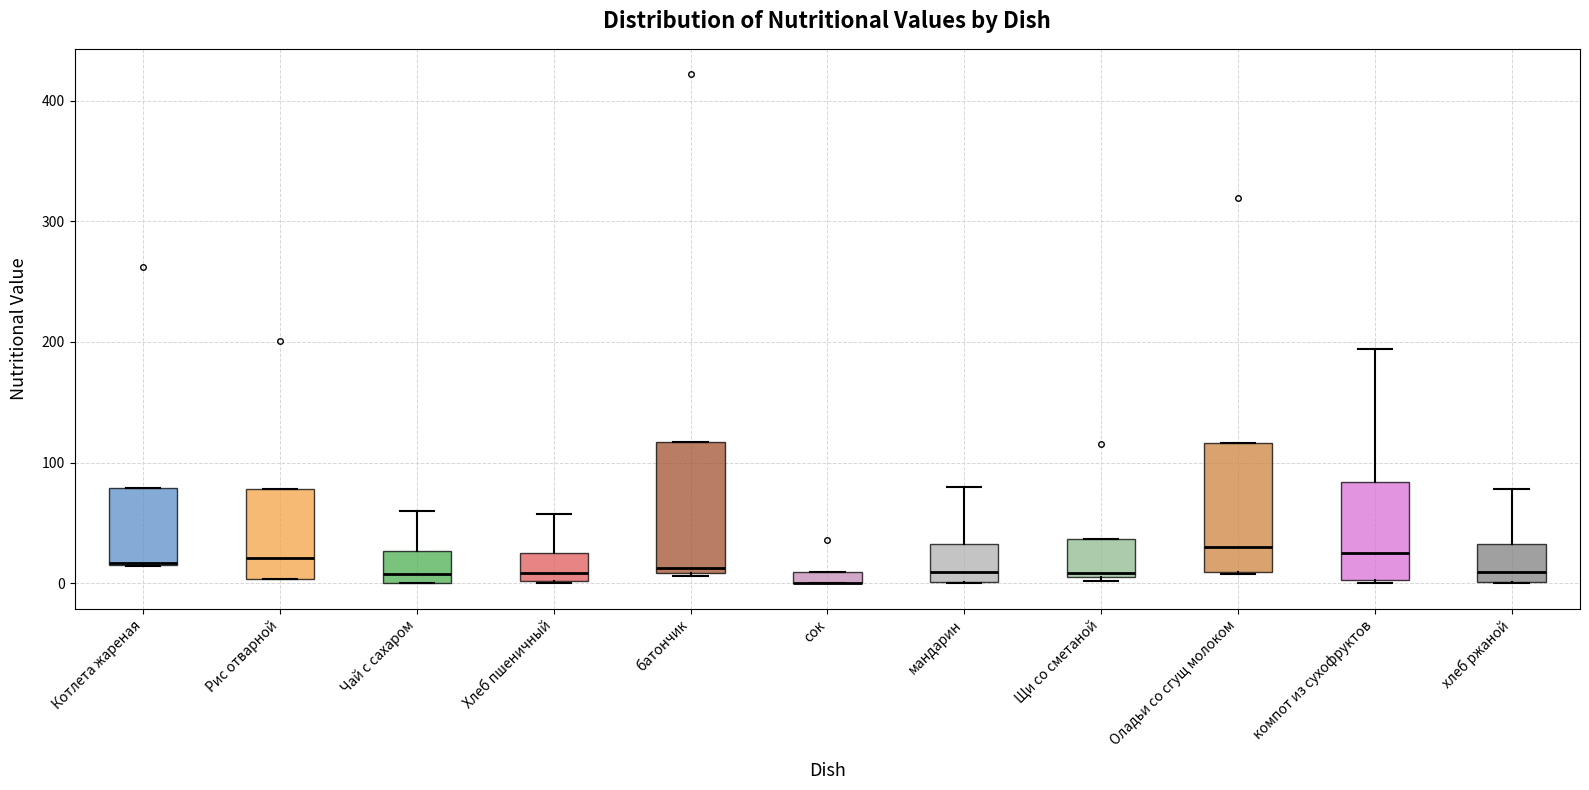

Where is the lower edge of the box for Оладьи со сгущ молоком on the y-axis? The values are not printed on the chart, so give them approximately, as read against the axis.

10